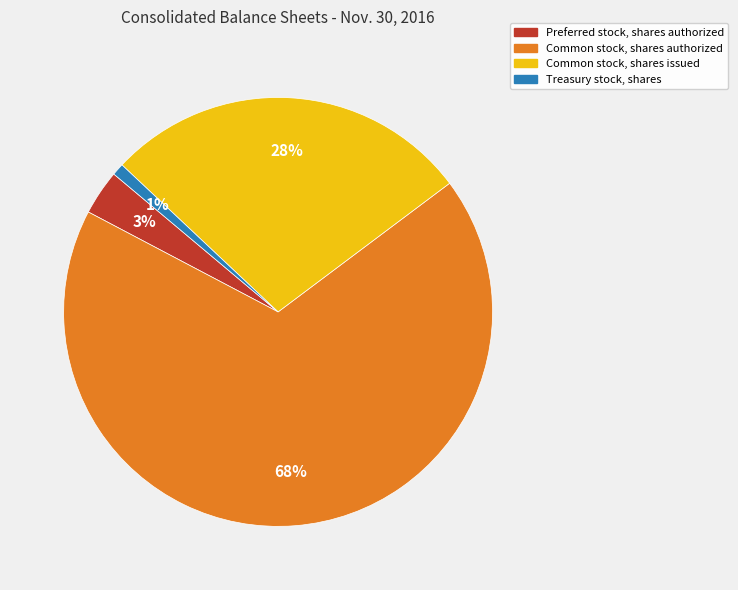

Is the sum of Preferred stock, shares authorized and Common stock, shares authorized greater than half?

Yes